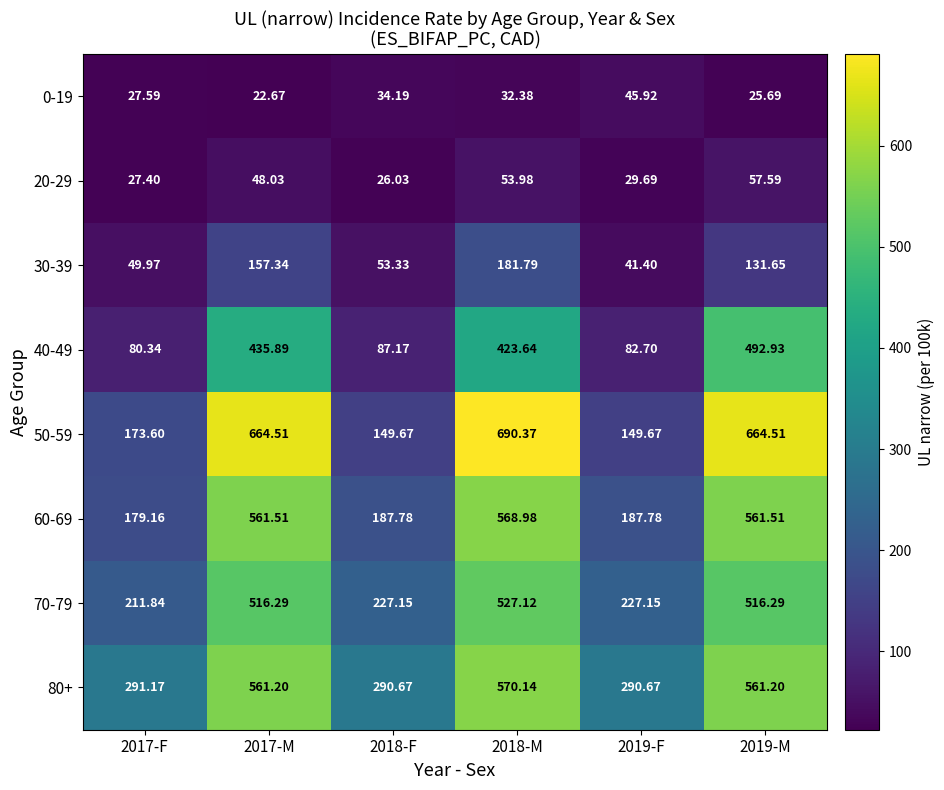

Is the value of 70-79 at 2019-M greater than the value of 50-59 at 2019-F?

Yes